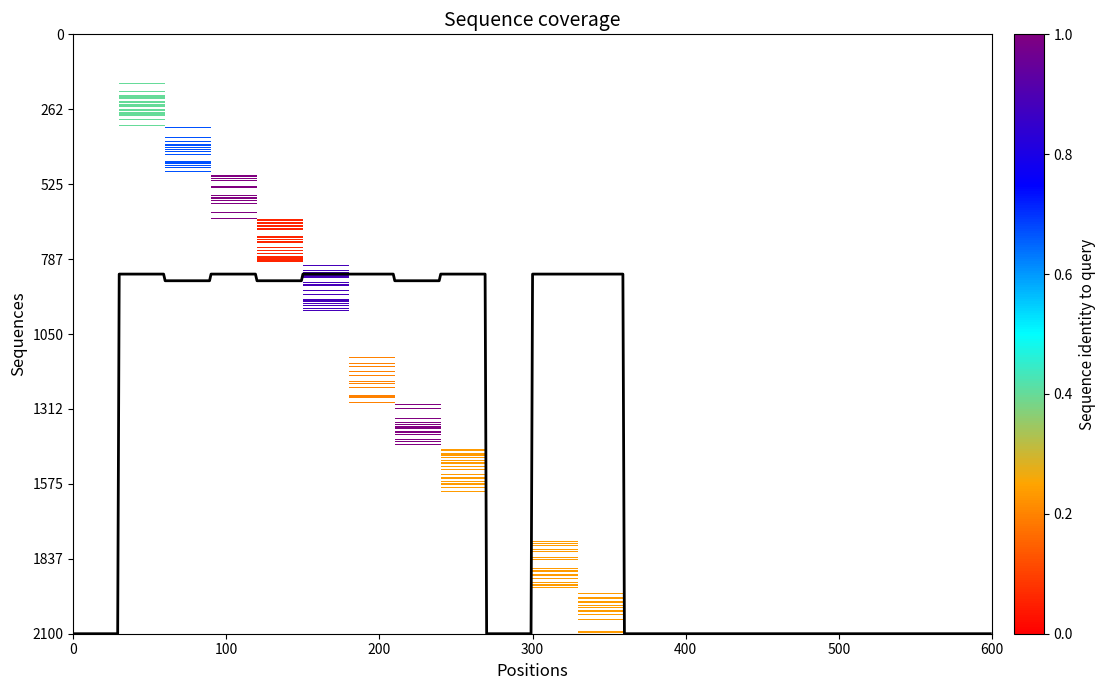

Count the number of data series in this chart.

1